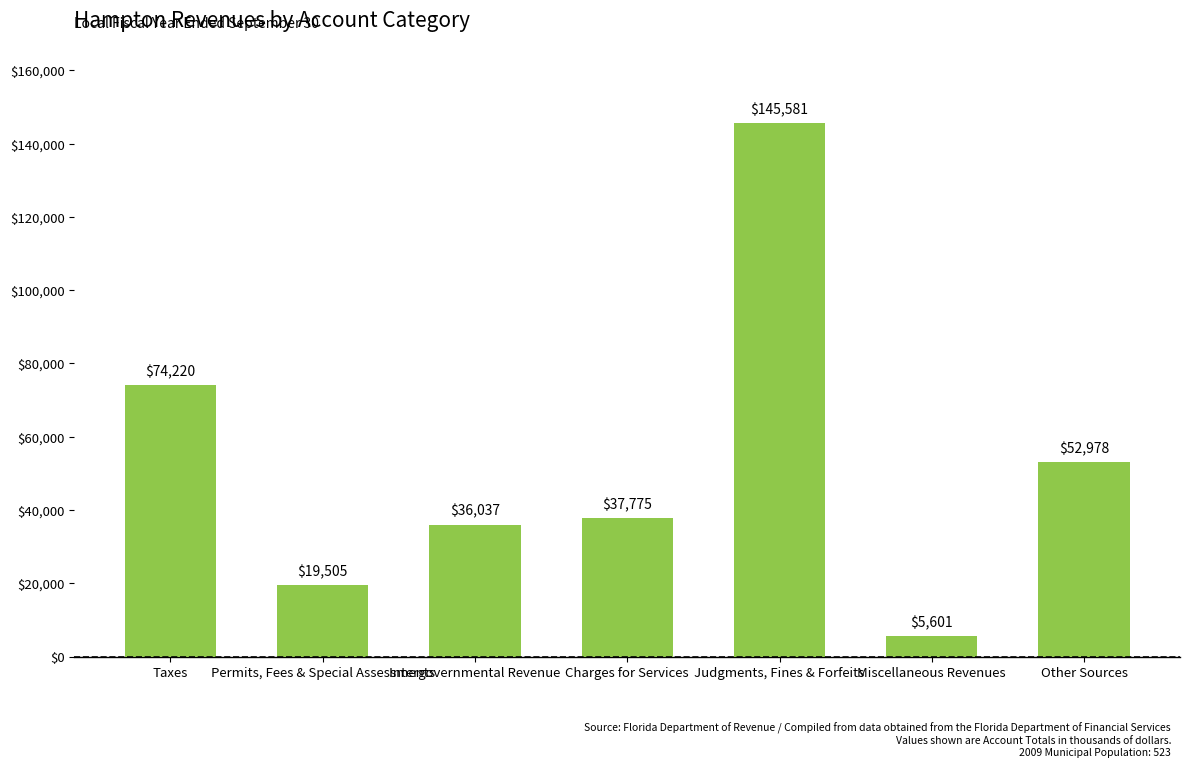

At which label is the value closest to 75591?

Taxes